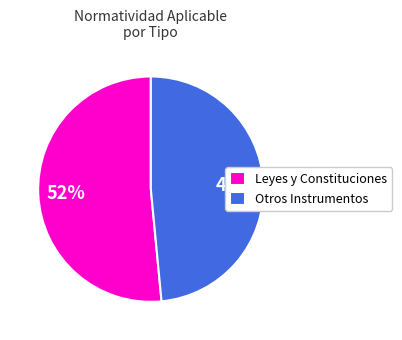

What is the ratio of the value at Otros Instrumentos to the value at Leyes y Constituciones?

0.9